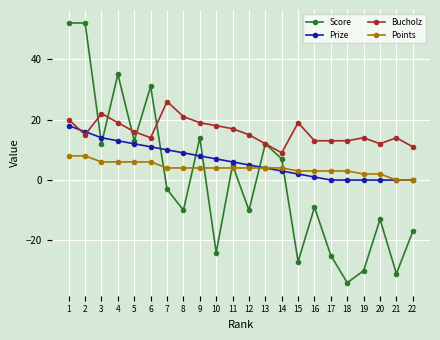

At 19, list the series in order from largest to smallest.

Bucholz, Points, Prize, Score